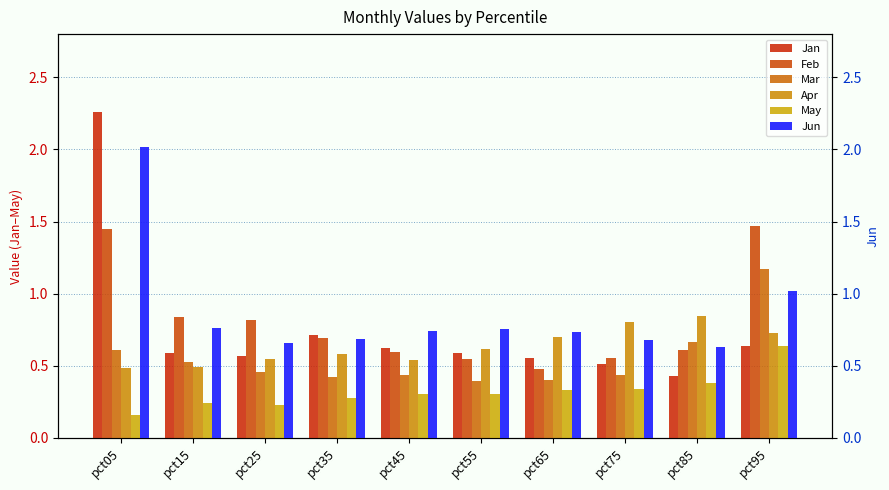

What is the difference between the second highest and second lowest values in the Mar series?

0.3